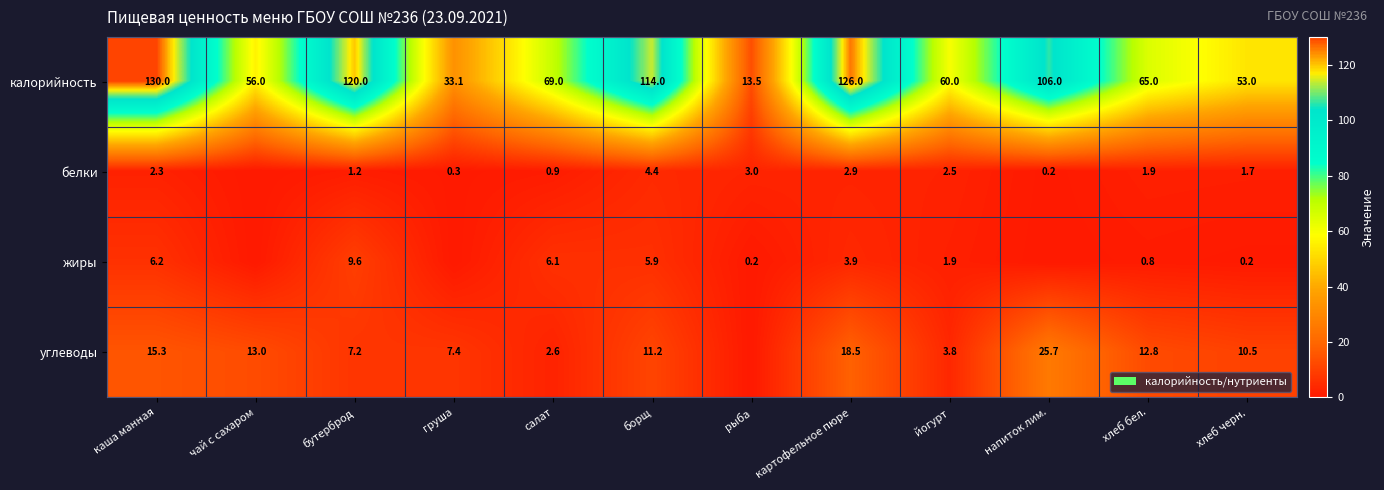

True or false: углеводы has a value of 2.5 at йогурт.

False